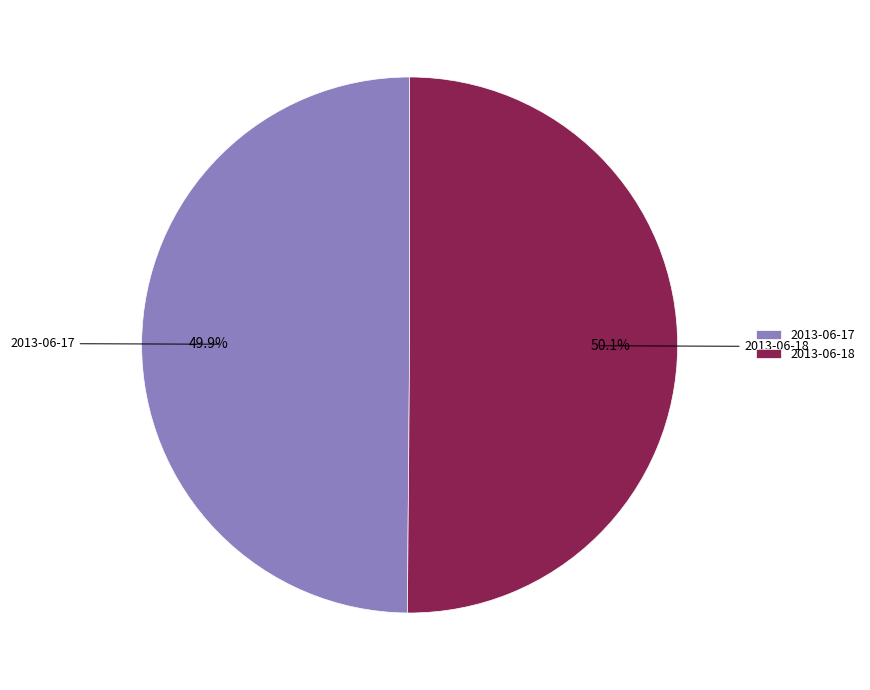

What is the total percentage of 2013-06-18 and 2013-06-17?

100.0%